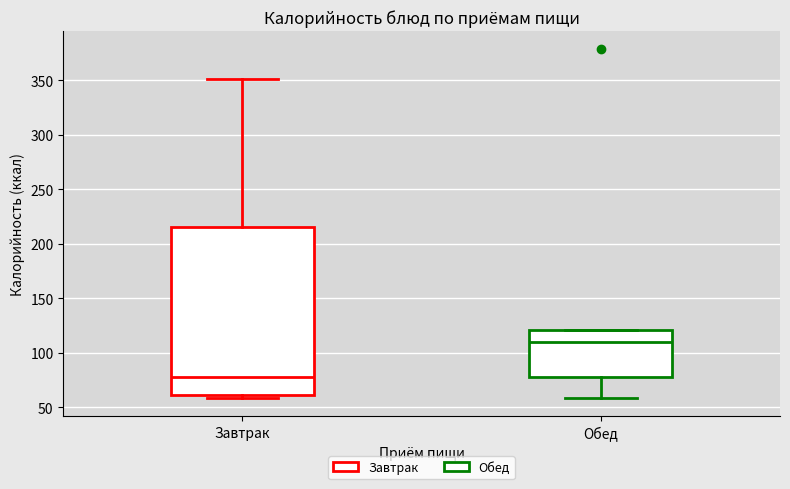

Reading left to right, transcribe this box plot: for each box, give where its median line is, the range the box spans, and where its two whiskers end, as read against the y-axis. The values are not printed on the chart, so give them approximately, as read against the axis.

Завтрак: median 80, box 60 to 215, whiskers 60 (just below the box's lower edge) to 350
Обед: median 110, box 80 to 120, whiskers 60 to 120